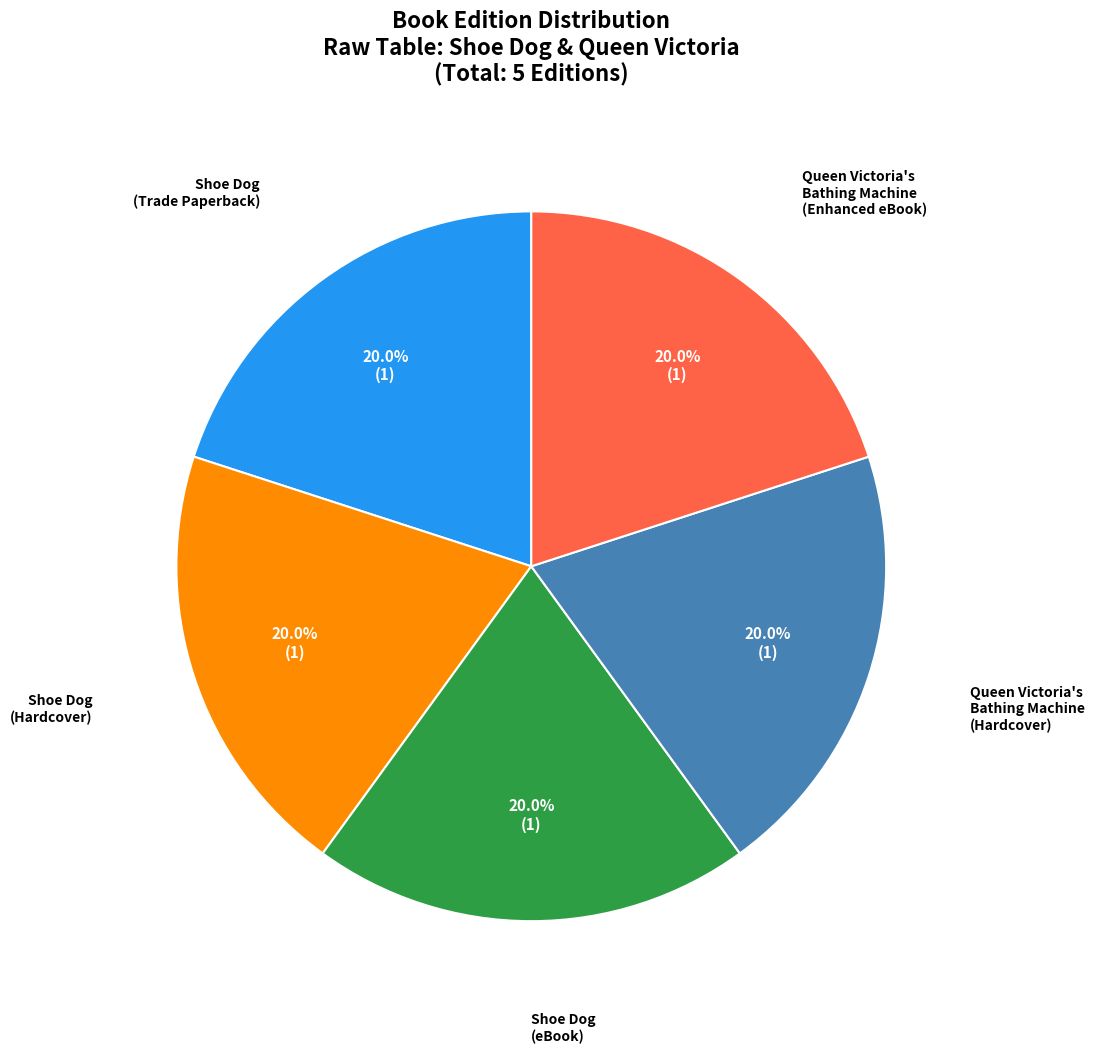

Is there any slice that represents more than half of the pie?

No